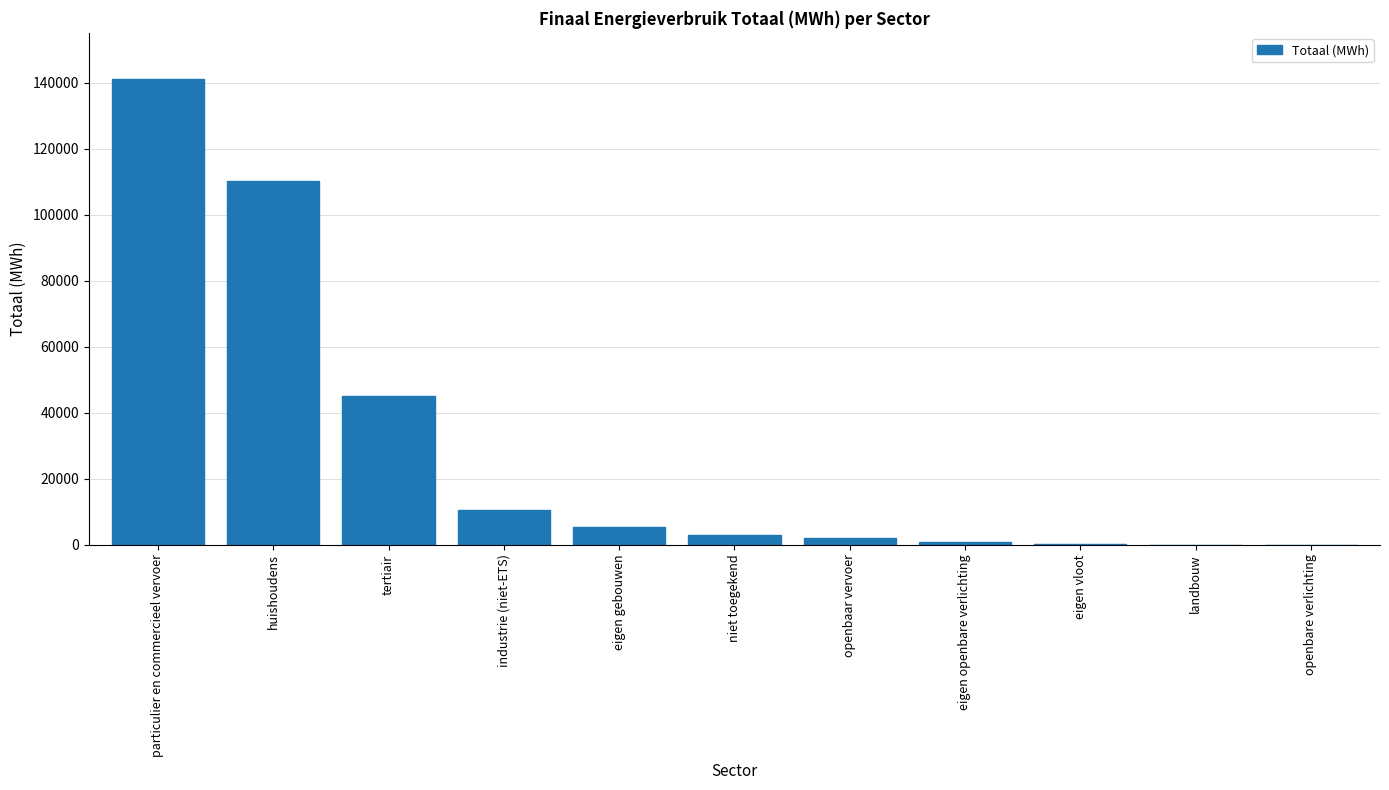

At which label does the data first exceed 2871?

particulier en commercieel vervoer